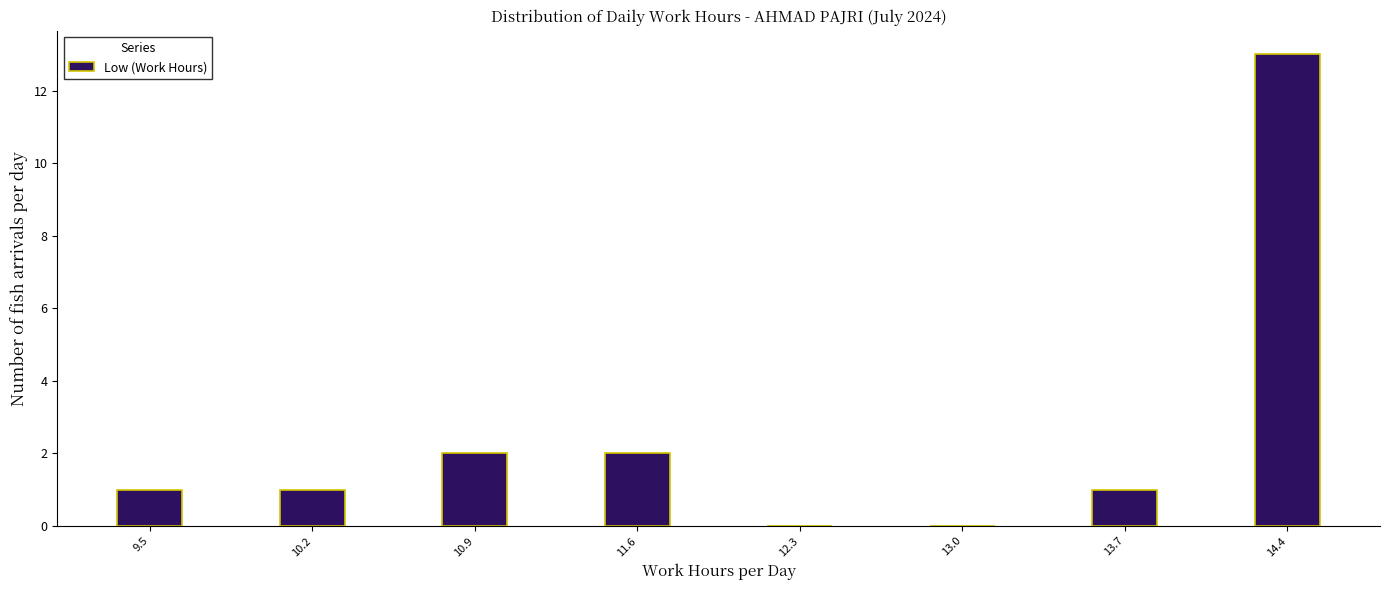

Reading left to right, list every bar in this chart as the range it spans on the x-axis followed by its height. Neither the bar edges nor the heights are printed on the chart, so give them approximately, as read against the axes.

9.2 to 9.9: 1
9.9 to 10.6: 1
10.6 to 11.3: 2
11.3 to 12.0: 2
12.0 to 12.6: 0
12.6 to 13.3: 0
13.3 to 14.0: 1
14.0 to 14.7: 13